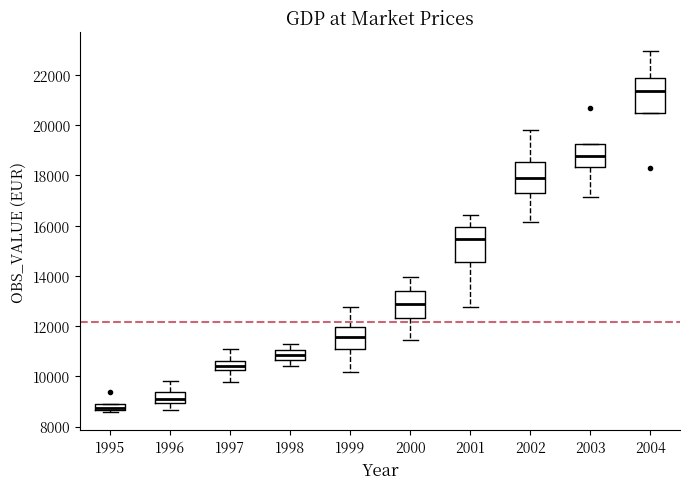

Where does the lower whisker of the box at x = 2003 end on the y-axis? The values are not printed on the chart, so give them approximately, as read against the axis.

17200